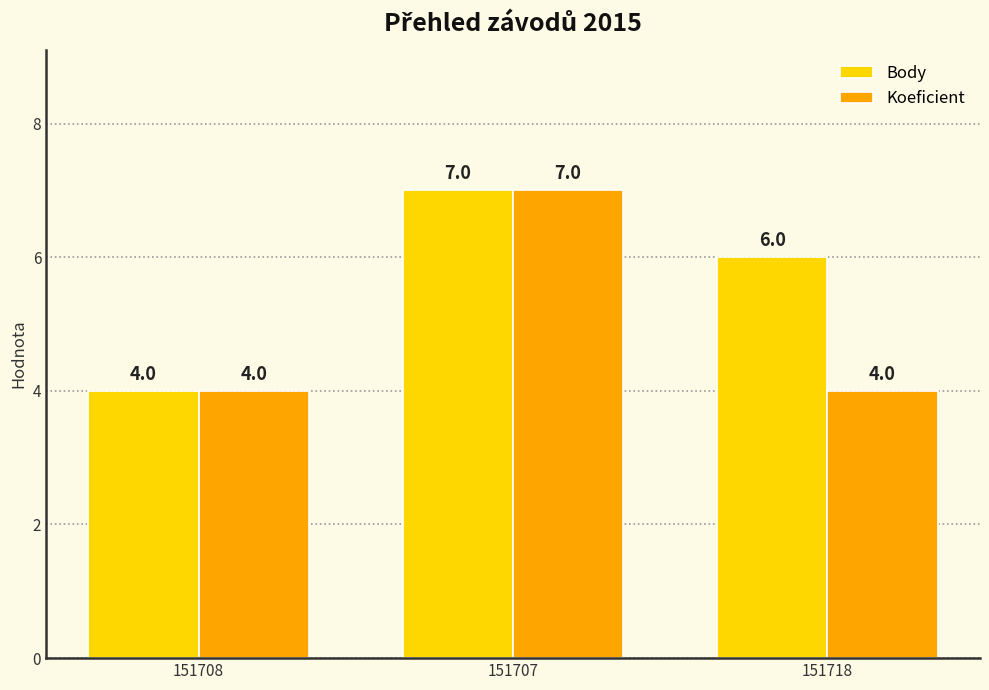

What is the difference between the Body values at 151707 and 151708?

3